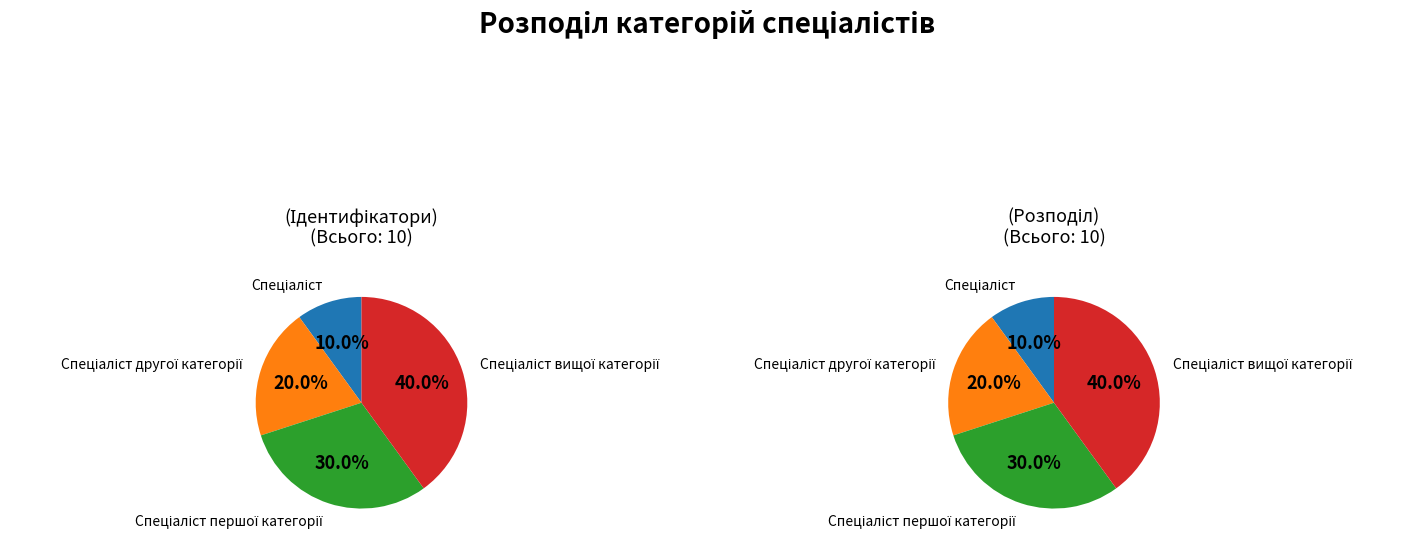

To the nearest percent, what is the difference between the largest and smallest slice percentages?

30%